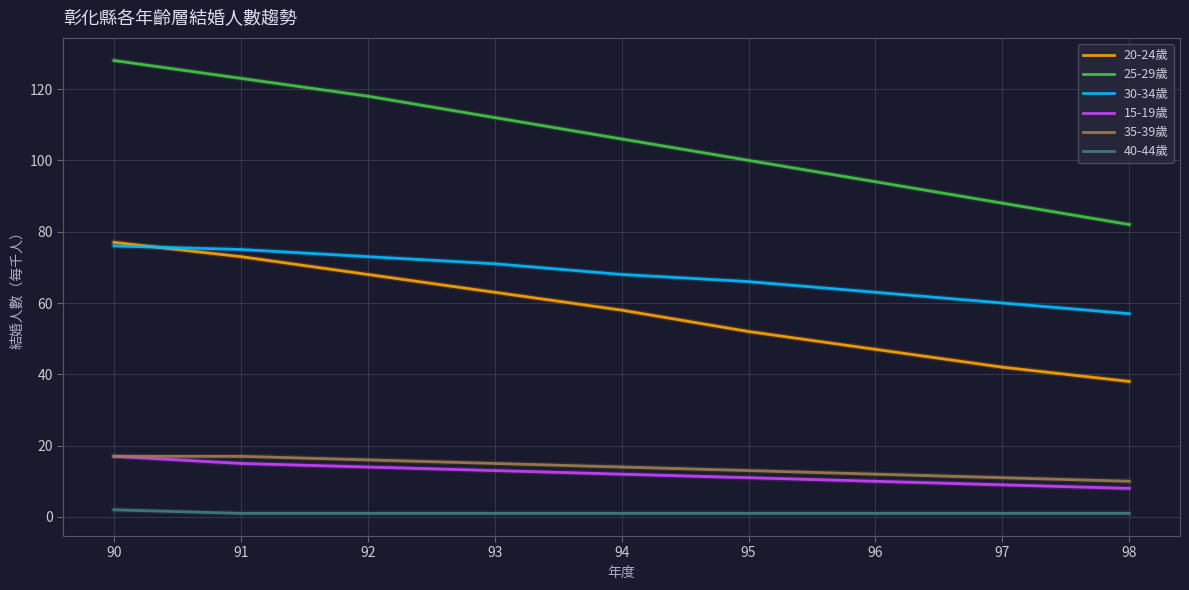

Rank the series at 93 from highest to lowest value.

25-29歲, 30-34歲, 20-24歲, 35-39歲, 15-19歲, 40-44歲